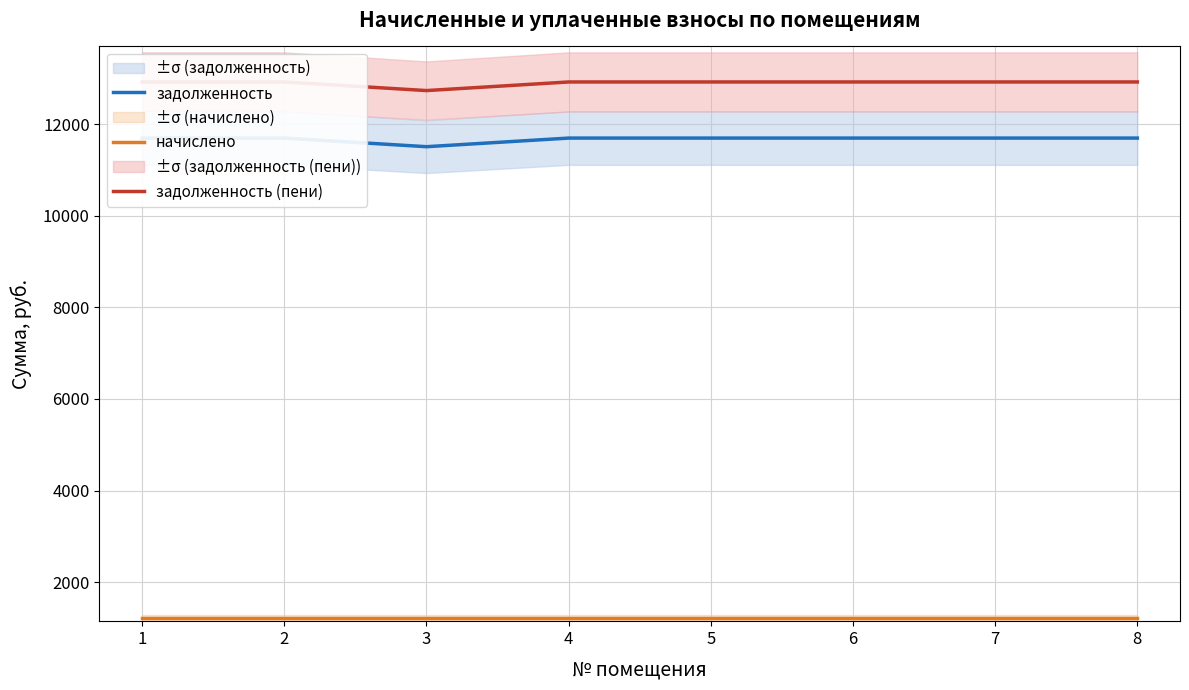

How many values in the задолженность series are below 11694?

1